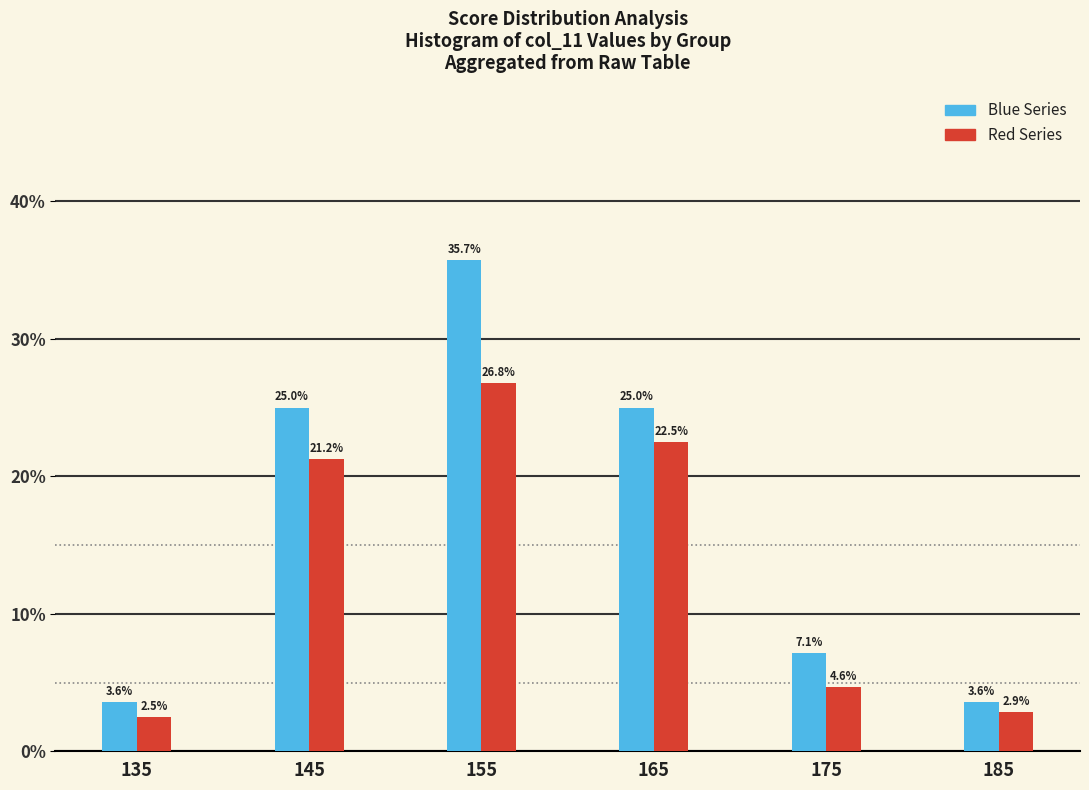

What is the height of the Red Series bar covering 160 to 170 on the x-axis?

22.5